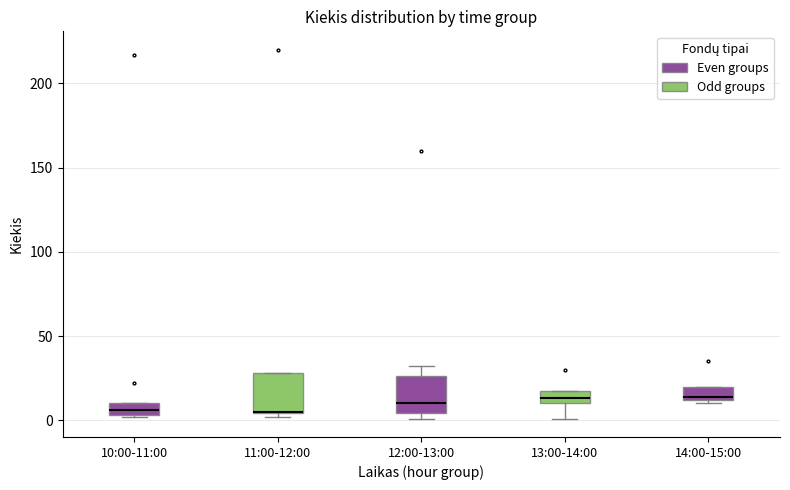

Where is the upper edge of the box for 14:00-15:00 on the y-axis? The values are not printed on the chart, so give them approximately, as read against the axis.

20